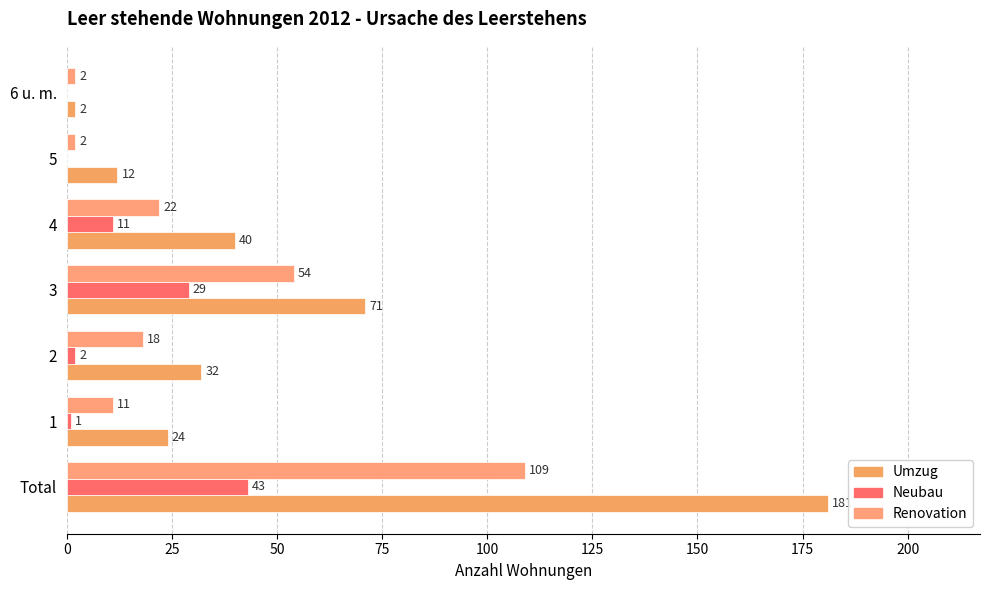

How many data points does each series have?

7